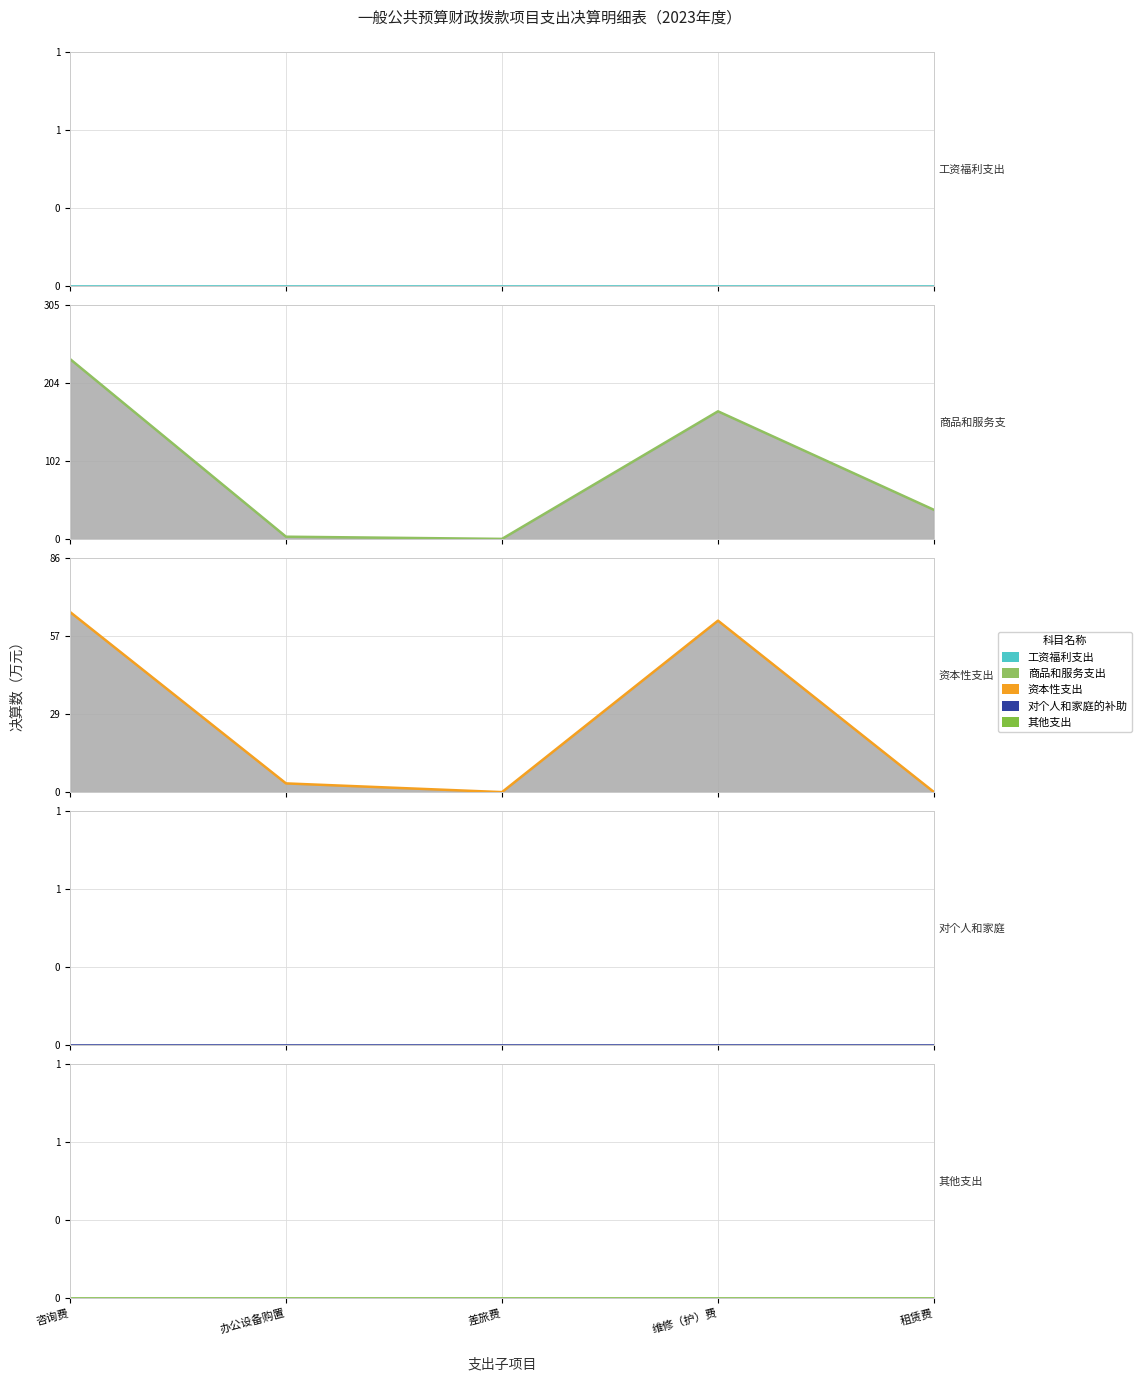

Where is 工资福利支出 nearest to the value 0?

咨询费